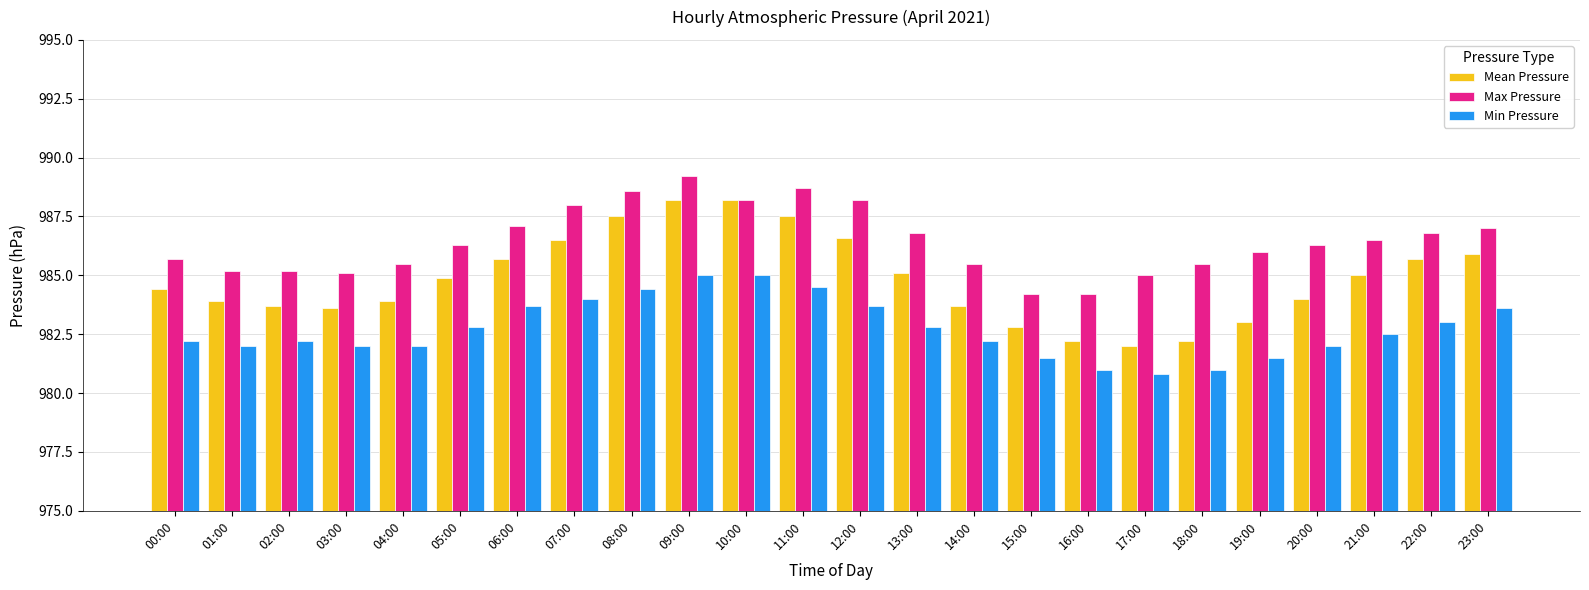

What is the label of the 4th bar from the left?

03:00